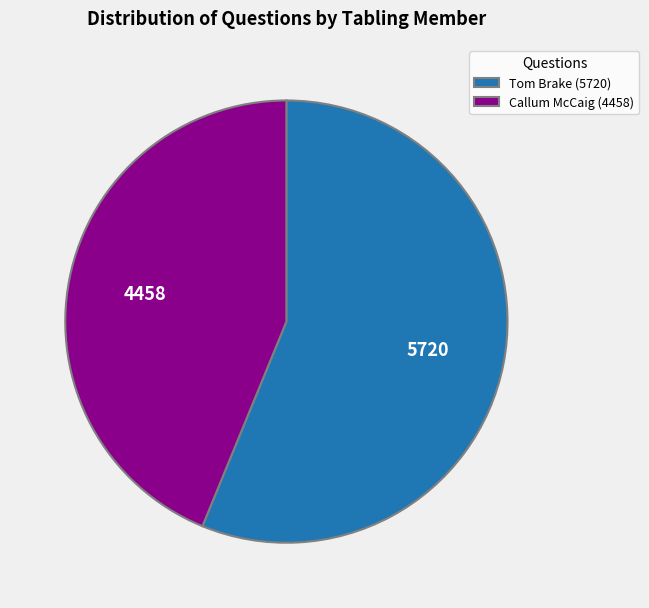

Does Callum McCaig (4458) represent more than half of the total?

No